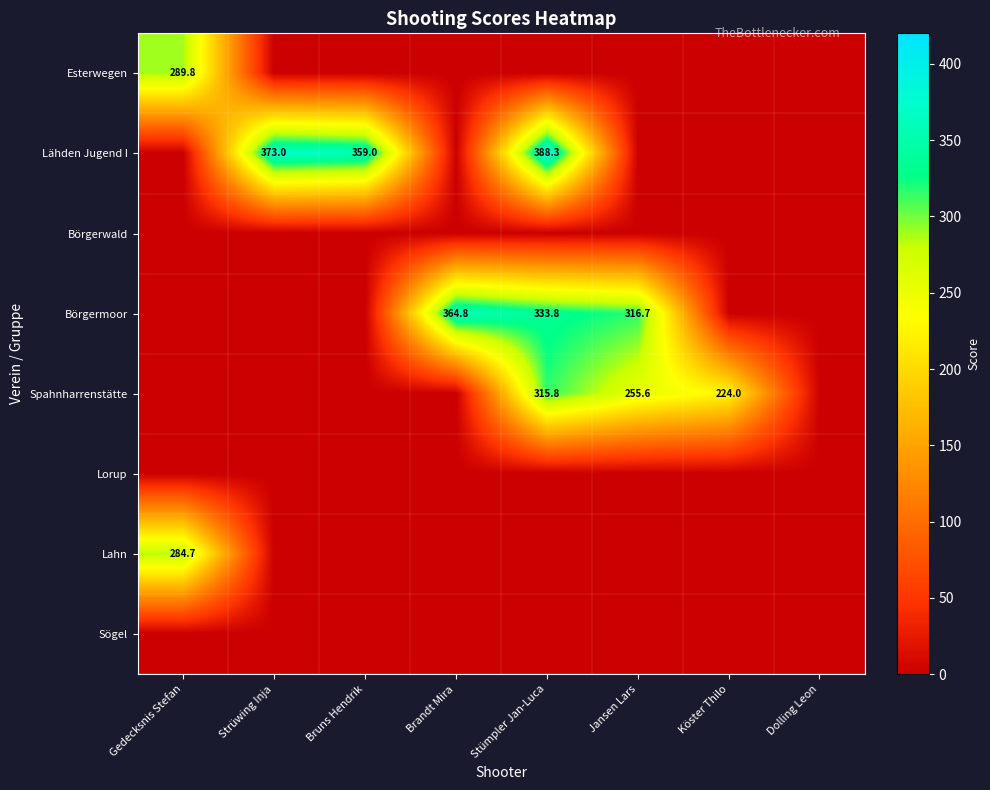

The value of Lähden Jugend I at Stümpler Jan-Luca is 681.1. True or false?

False